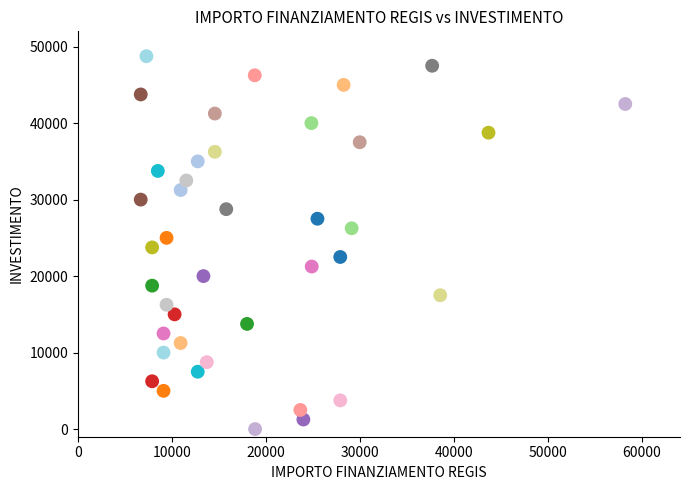

What is the range of X values (max minus min)?

51595